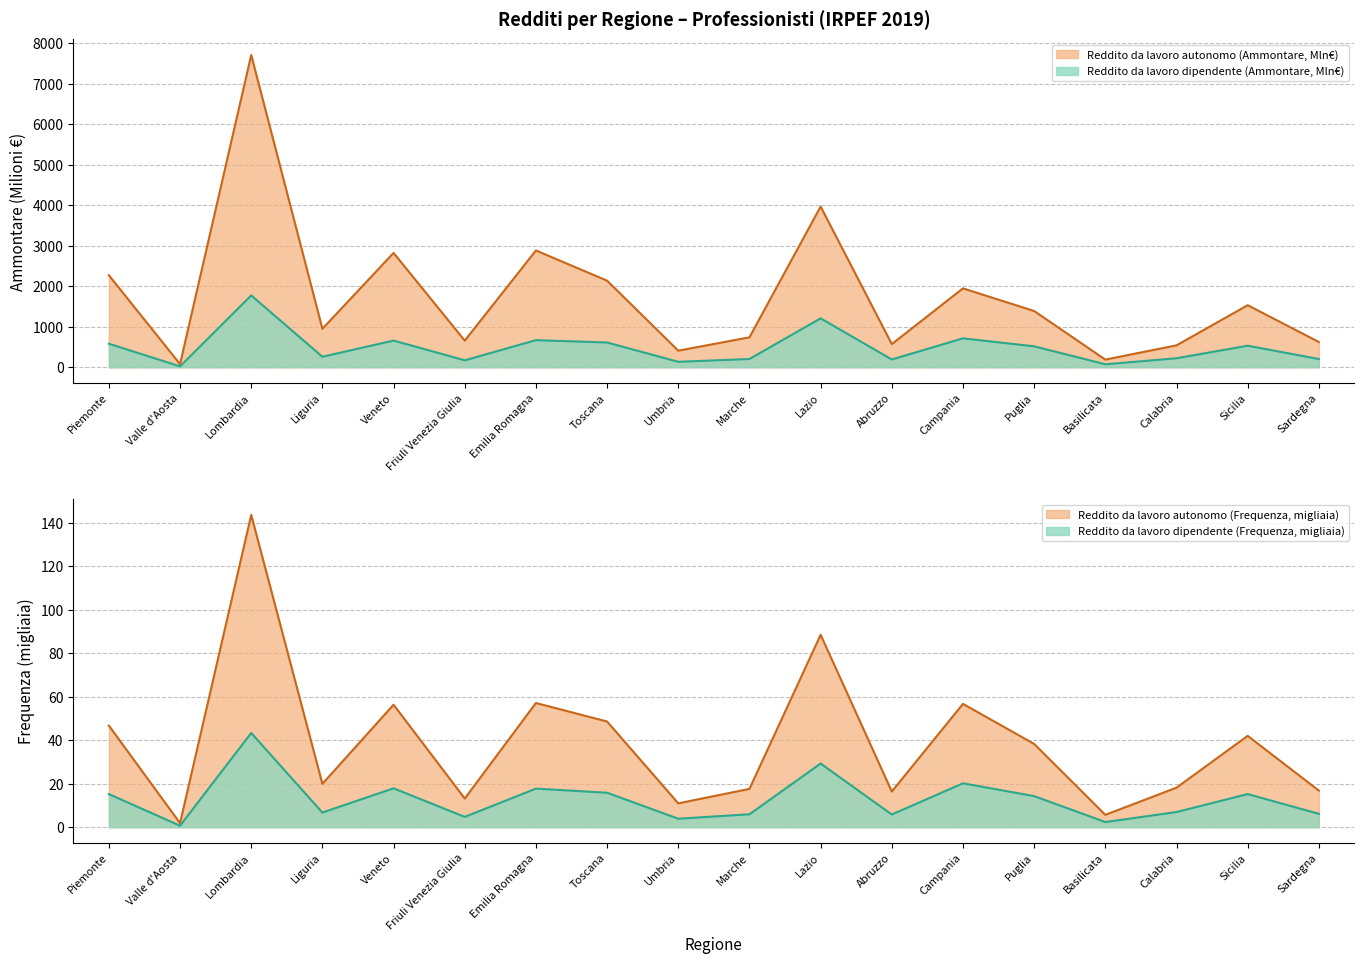

Rank the series at Lombardia from highest to lowest value.

Reddito da lavoro autonomo (Ammontare), Reddito da lavoro dipendente (Ammontare), Reddito da lavoro autonomo (Freq), Reddito da lavoro dipendente (Freq)